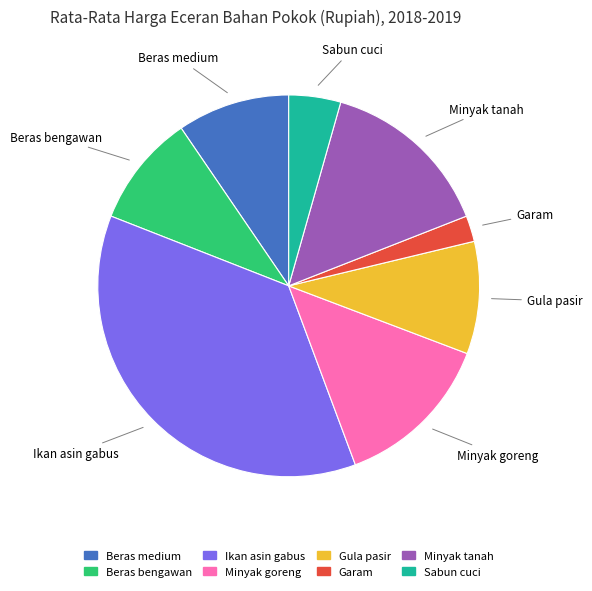

Is the sum of Beras bengawan and Garam greater than half?

No